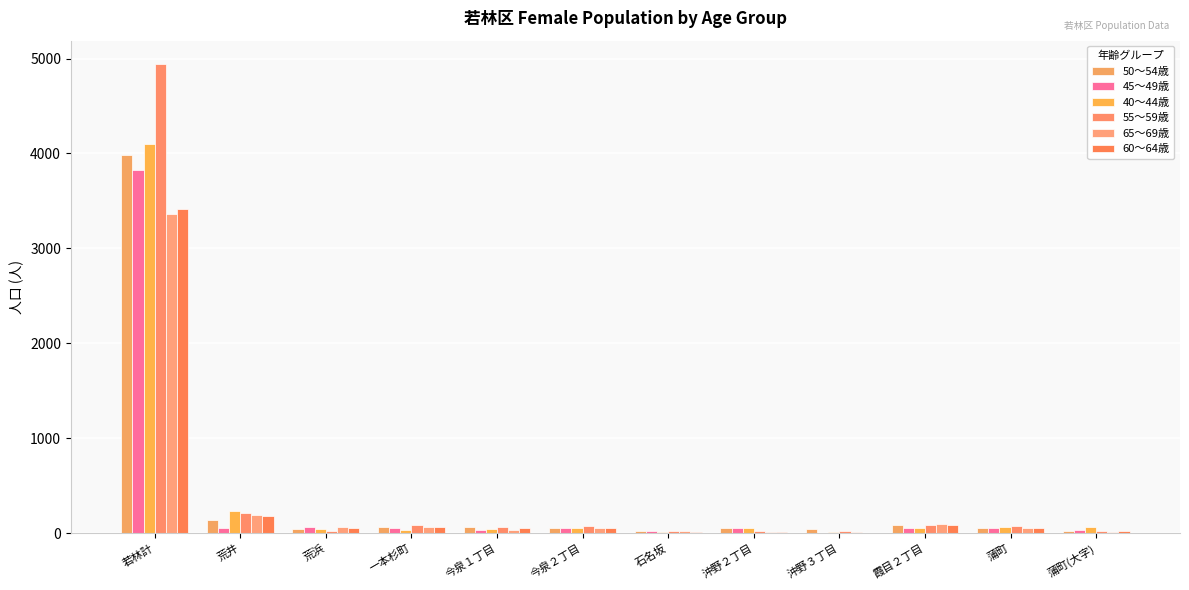

What is the approximate value of 65～69歳 at 若林計, to the nearest 10?

3370